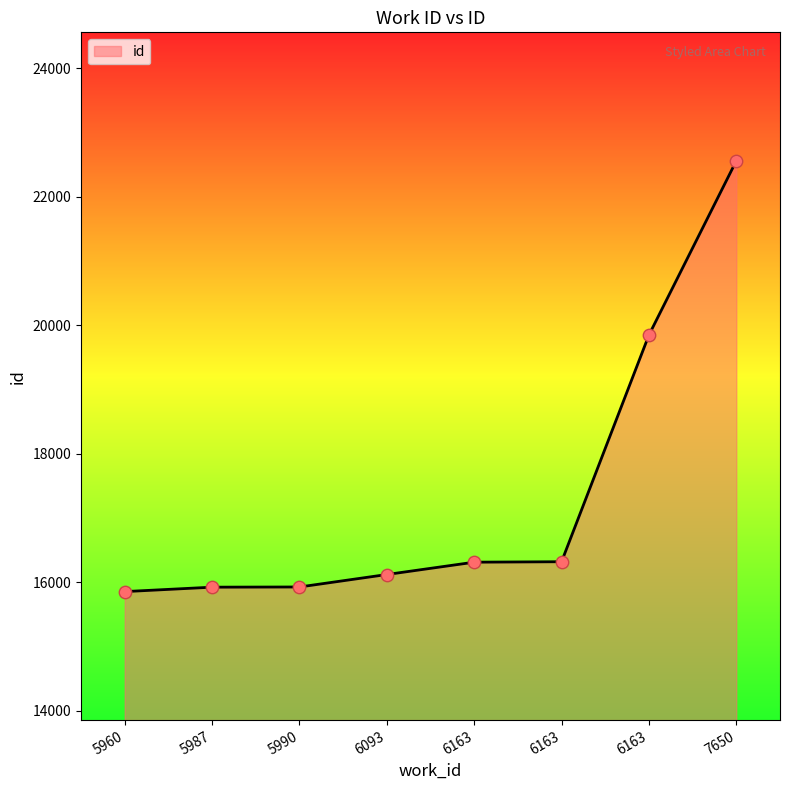

What is the ratio of the value at 6163 to the value at 6163?

0.8